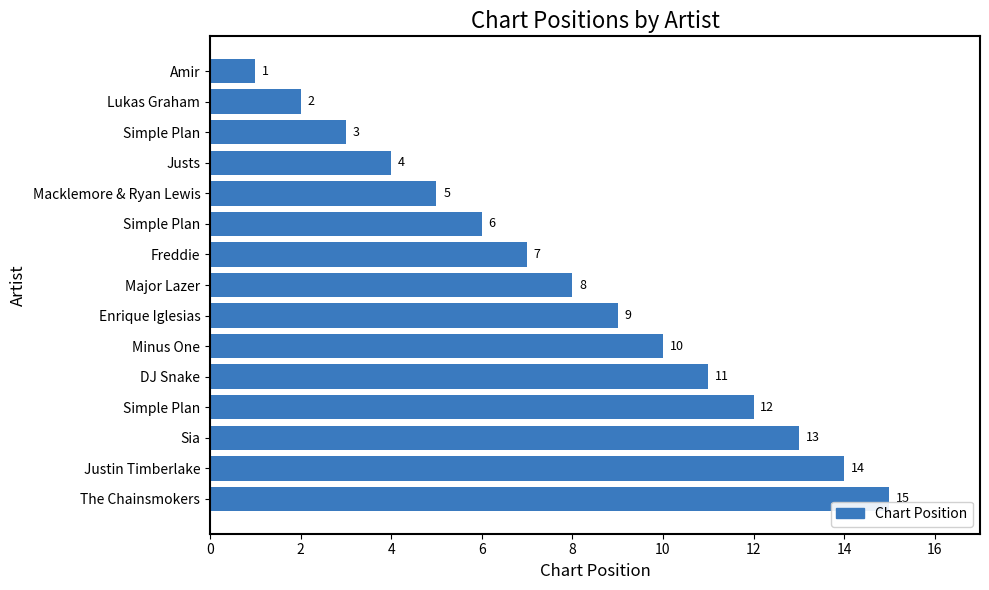

Are the bars horizontal?

Yes